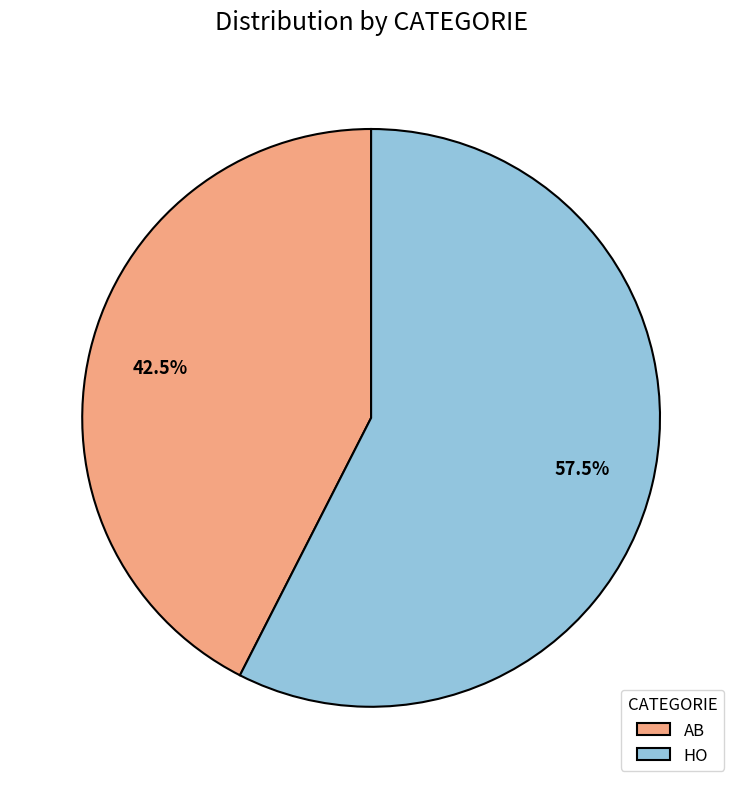

Is the sum of HO and AB greater than half?

Yes